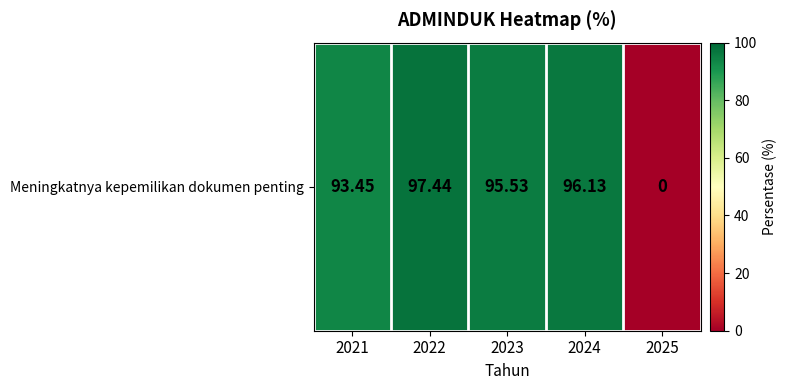

The chart shows a value of 0.0 at 2025. True or false?

True